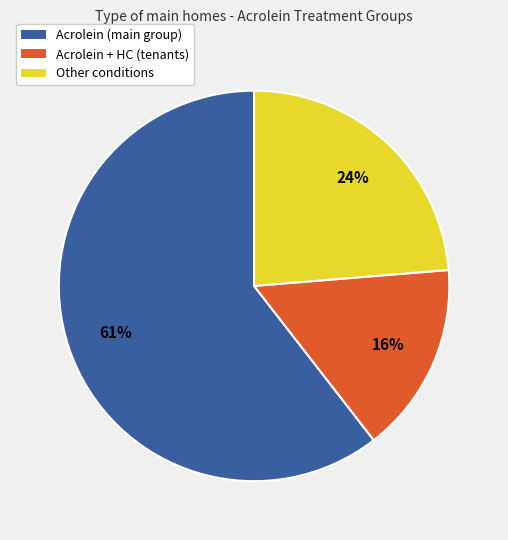

To the nearest percent, what is the difference between the largest and smallest slice percentages?

45%